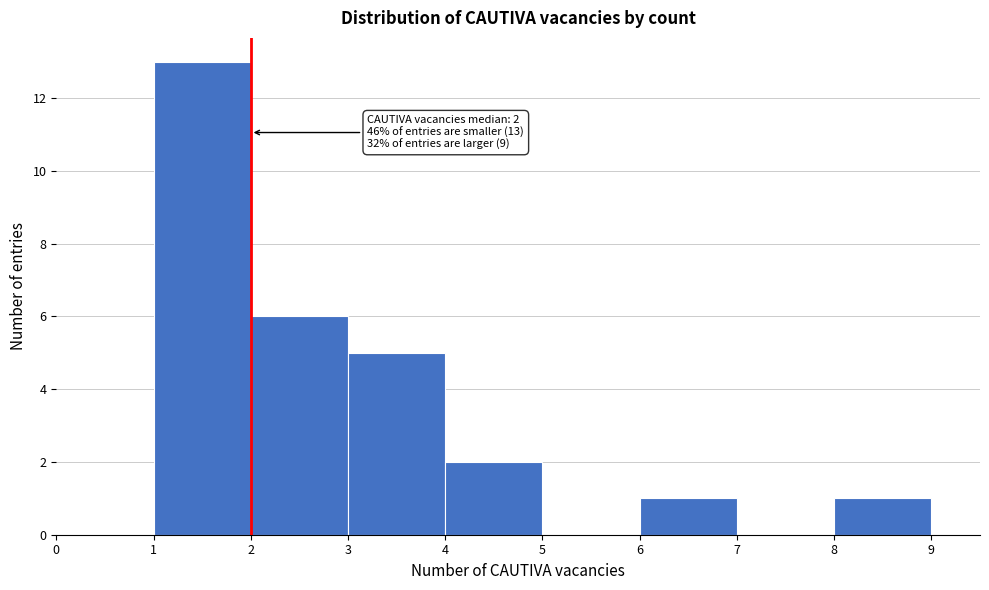

Which range on the x-axis has the tallest bar?

1 to 2